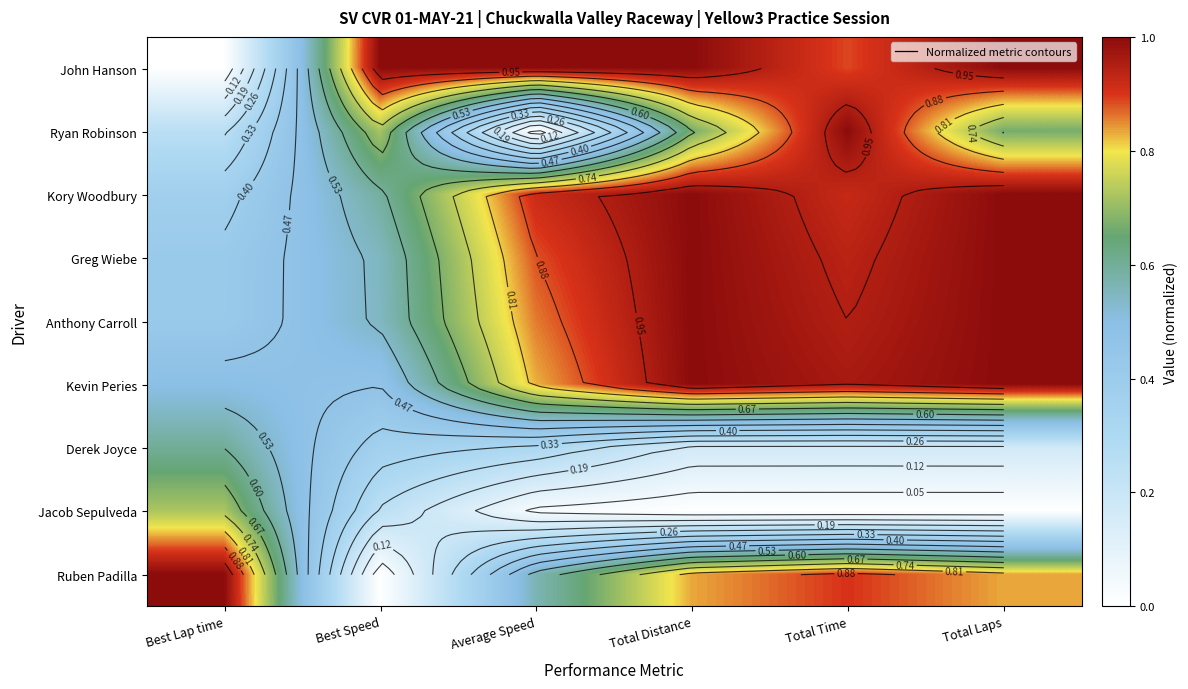

The Kory Woodbury series shows 0.6 at Best Speed. True or false?

True